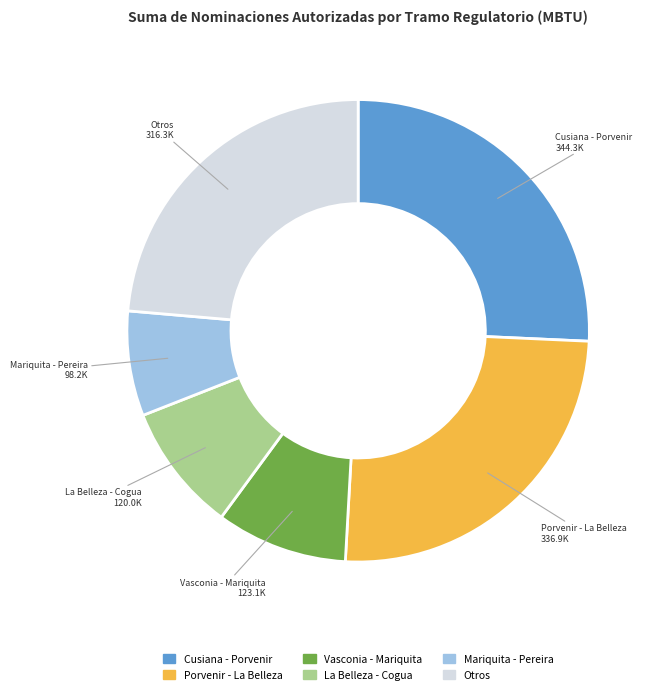

Is there a majority slice in this chart?

No